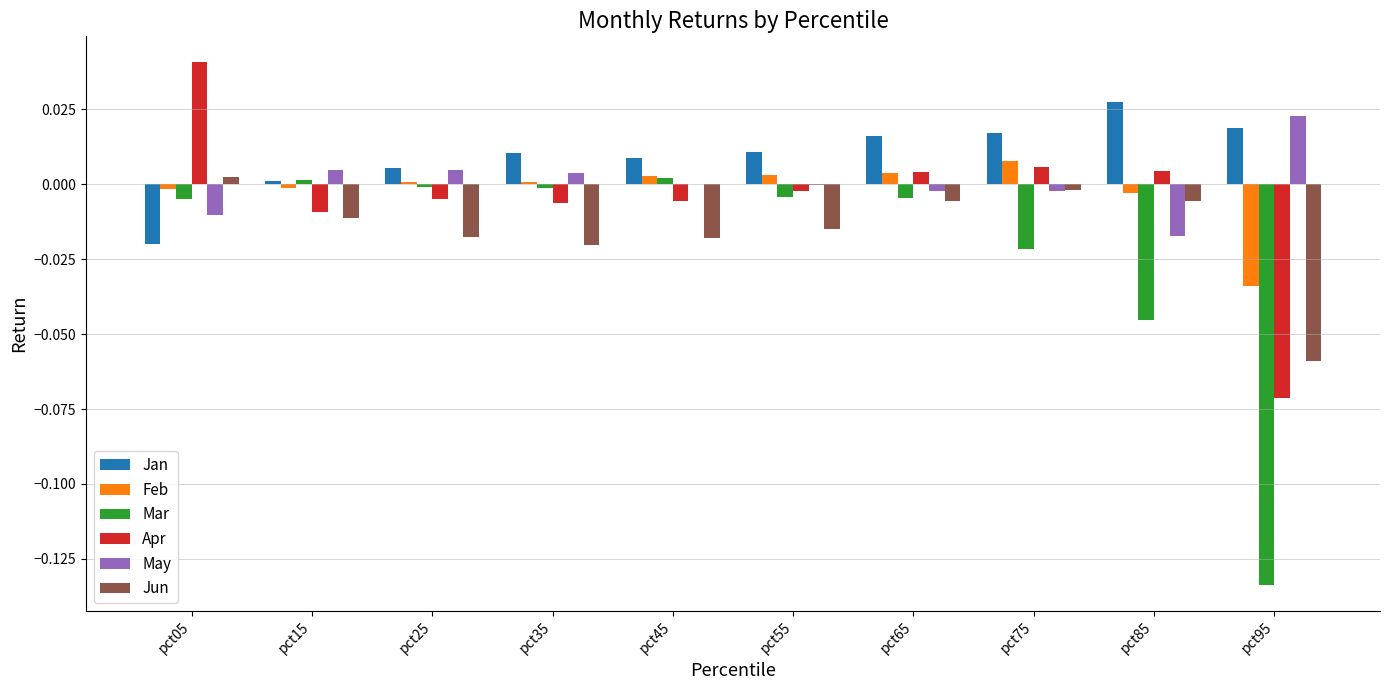

What are all the series names shown in the legend?

Jan, Feb, Mar, Apr, May, Jun